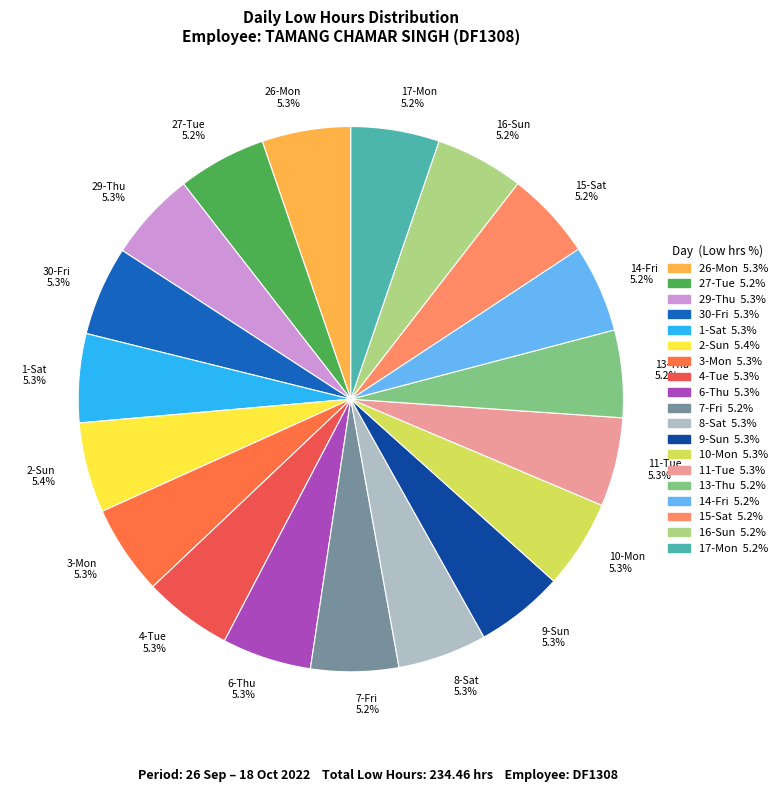

Is it true that 15-Sat is 5% of the pie?

True